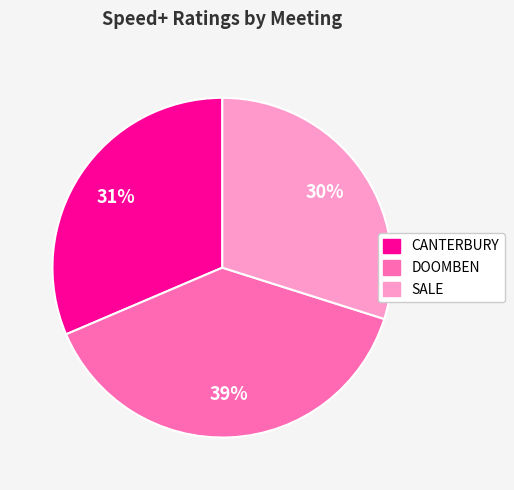

To the nearest percent, what percentage of the pie is DOOMBEN?

39%